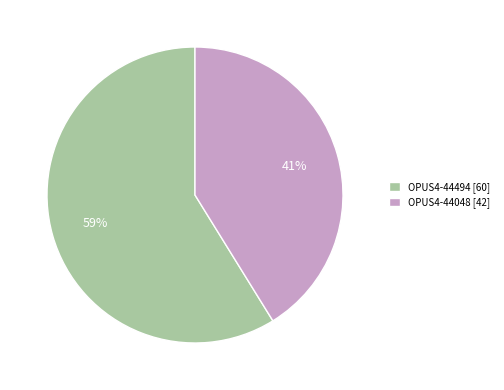

True or false: OPUS4-44494 accounts for 65% of the total.

False